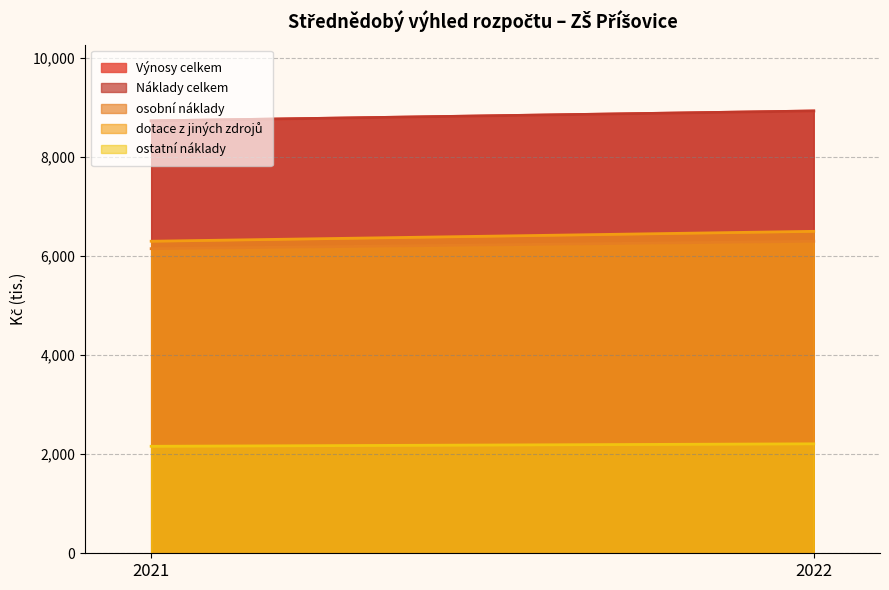

Which series has the largest total across all categories?

Výnosy celkem